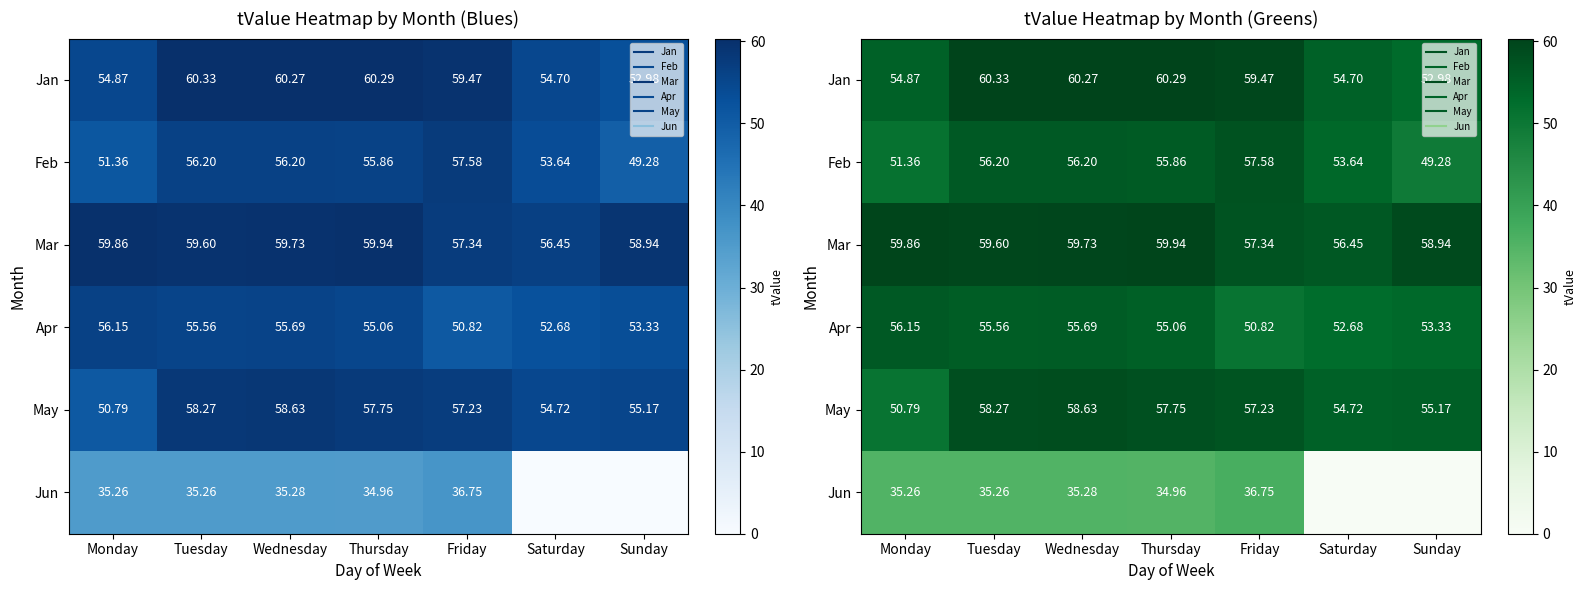

What is the greatest value displayed?

60.3